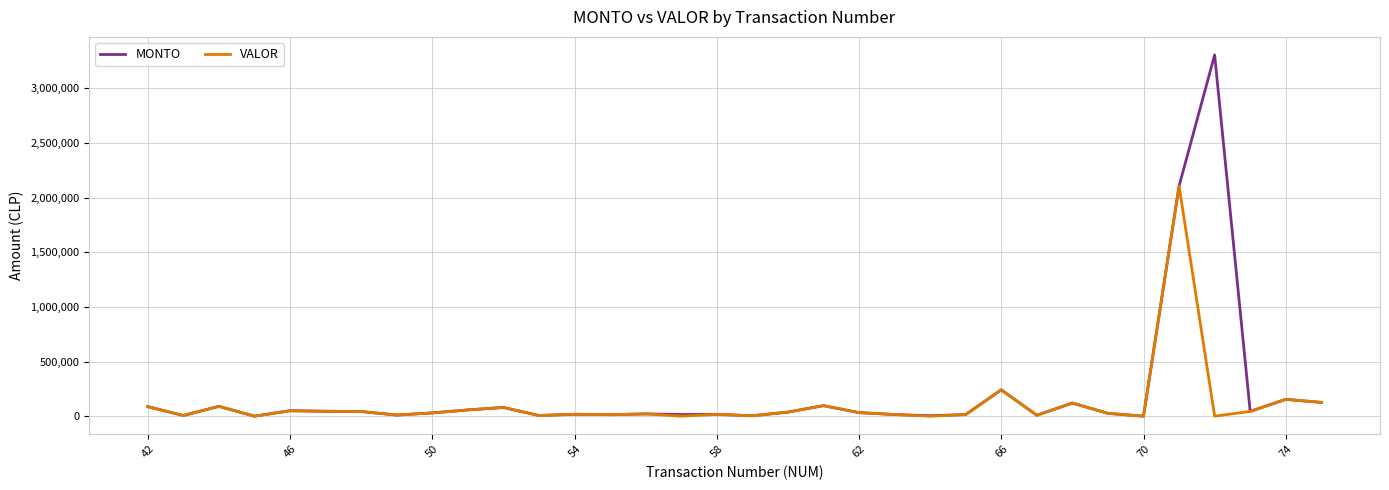

What are all the series names shown in the legend?

MONTO, VALOR